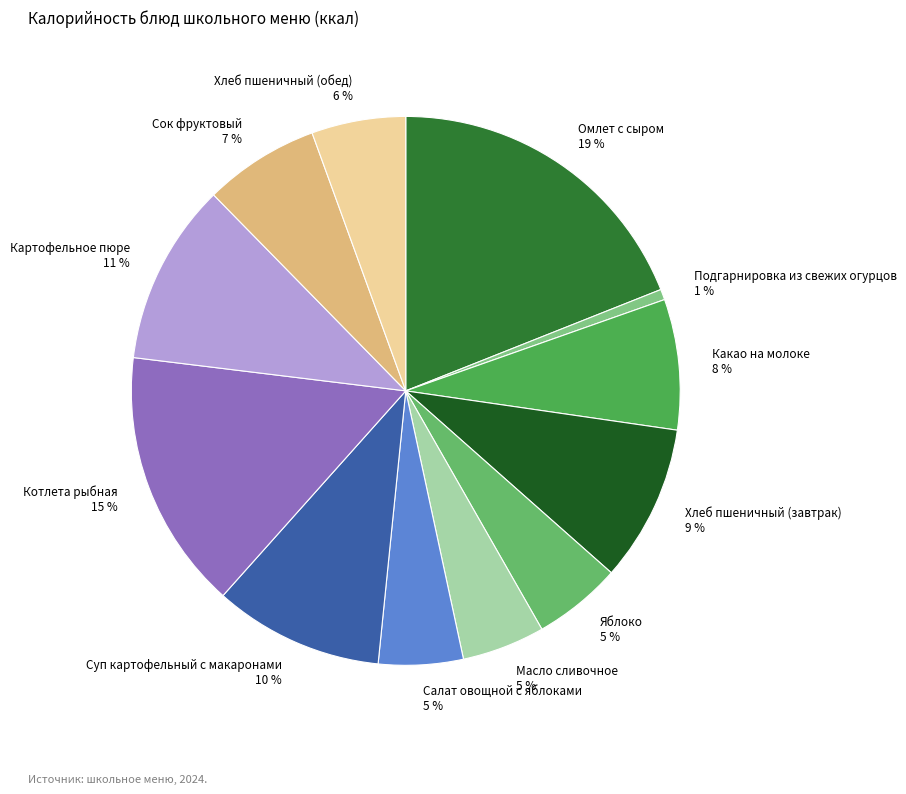

Which slice is the smallest?

Подгарнировка из свежих огурцов